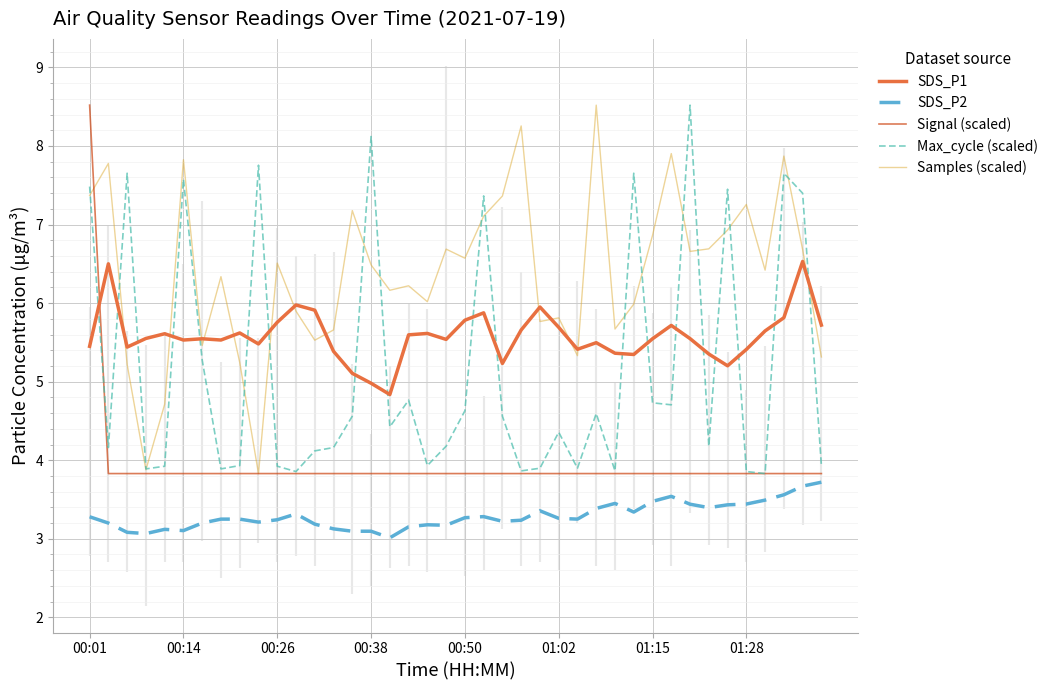

What is the average value of the Samples (scaled) series?

6.4